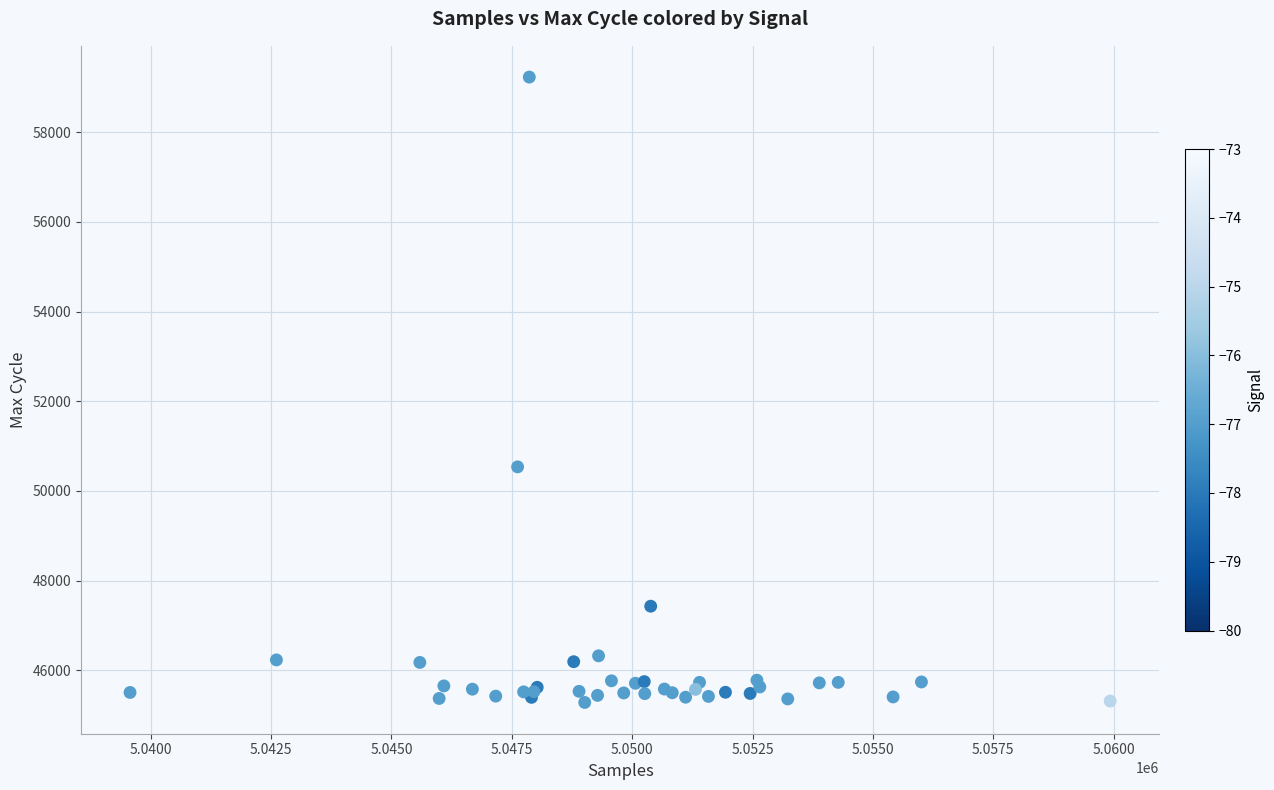

What Y value in the scatter plot is closest to 52255?

50536